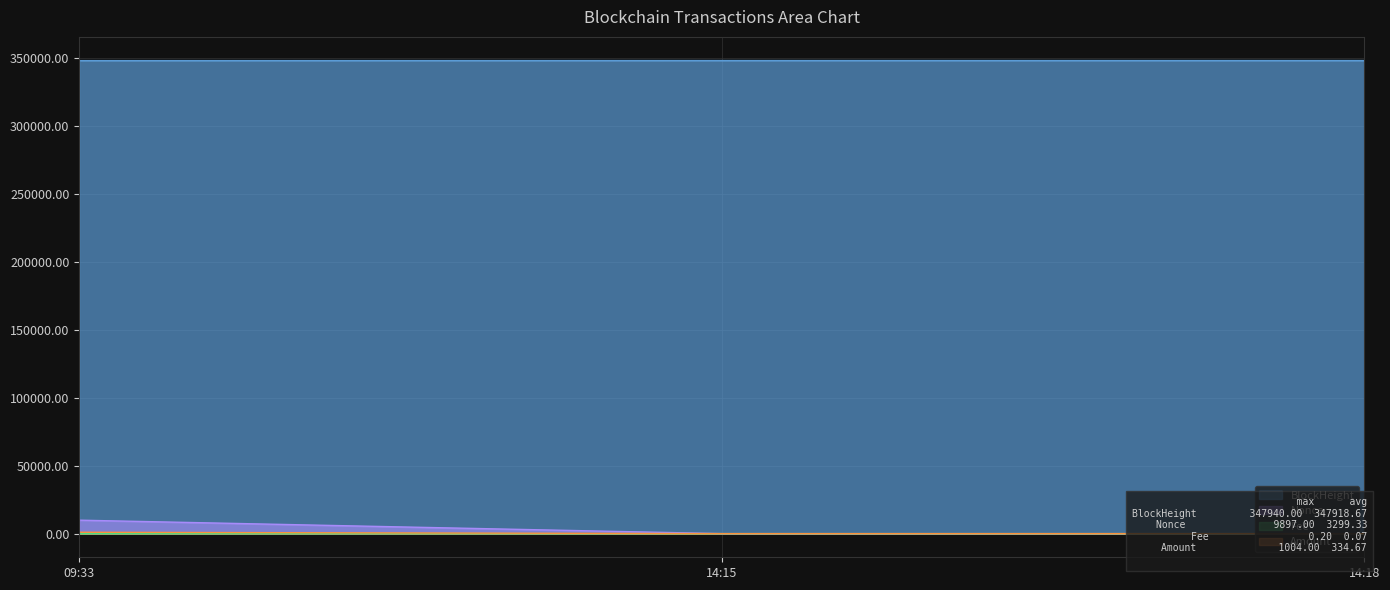

What is the difference between the highest and lowest values at 14:15?

347939.0